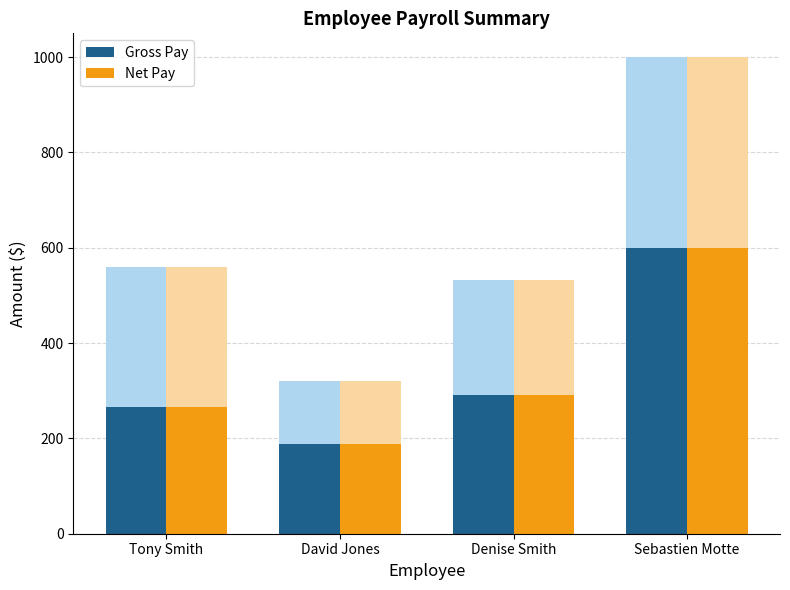

At which label is Gross Pay closest to 394?

Denise Smith